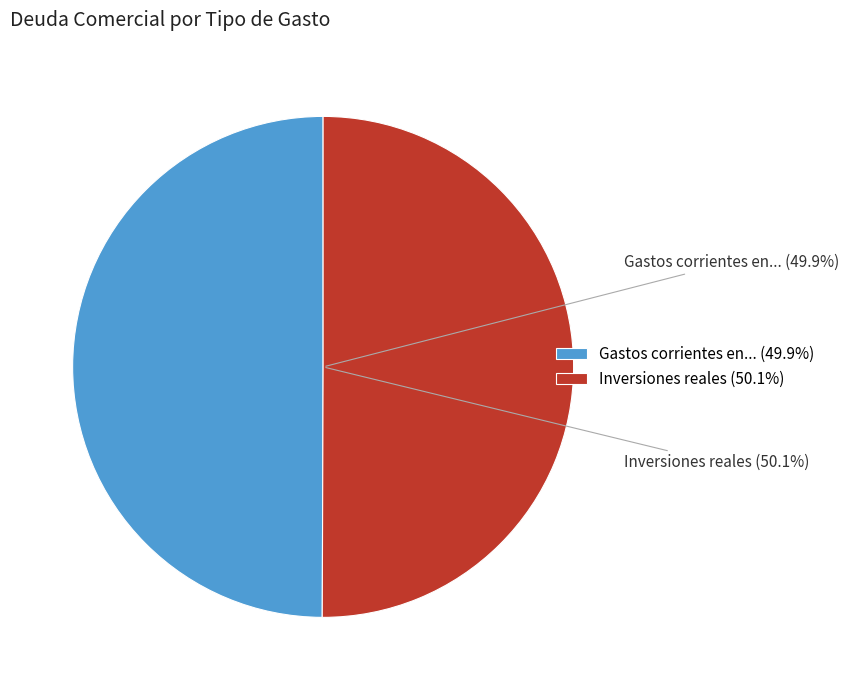

Which has a higher value, Gastos corrientes en bienes y servicios or Inversiones reales?

Inversiones reales